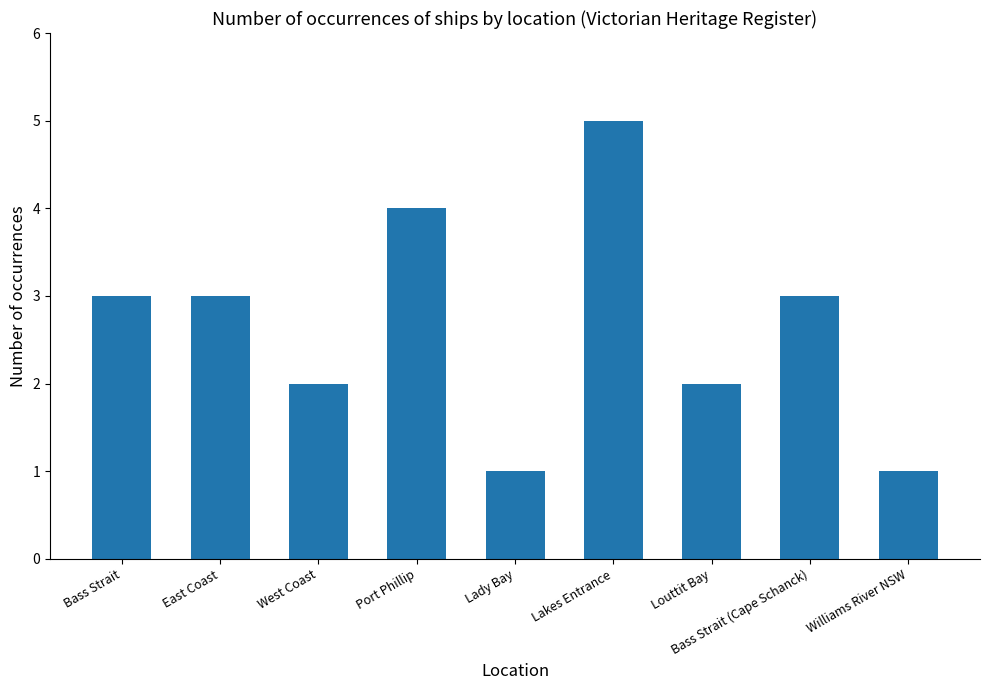

Approximately how many times larger is the value at West Coast compared to Port Phillip?

0.5